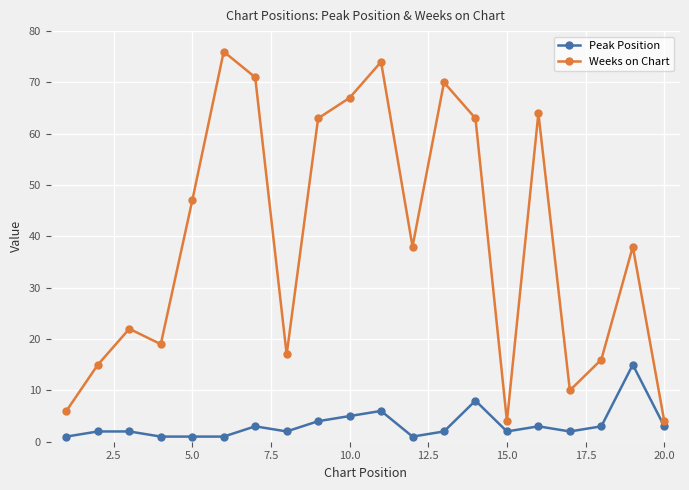

What is the difference between the maximum and minimum values in the Peak Position series?

14